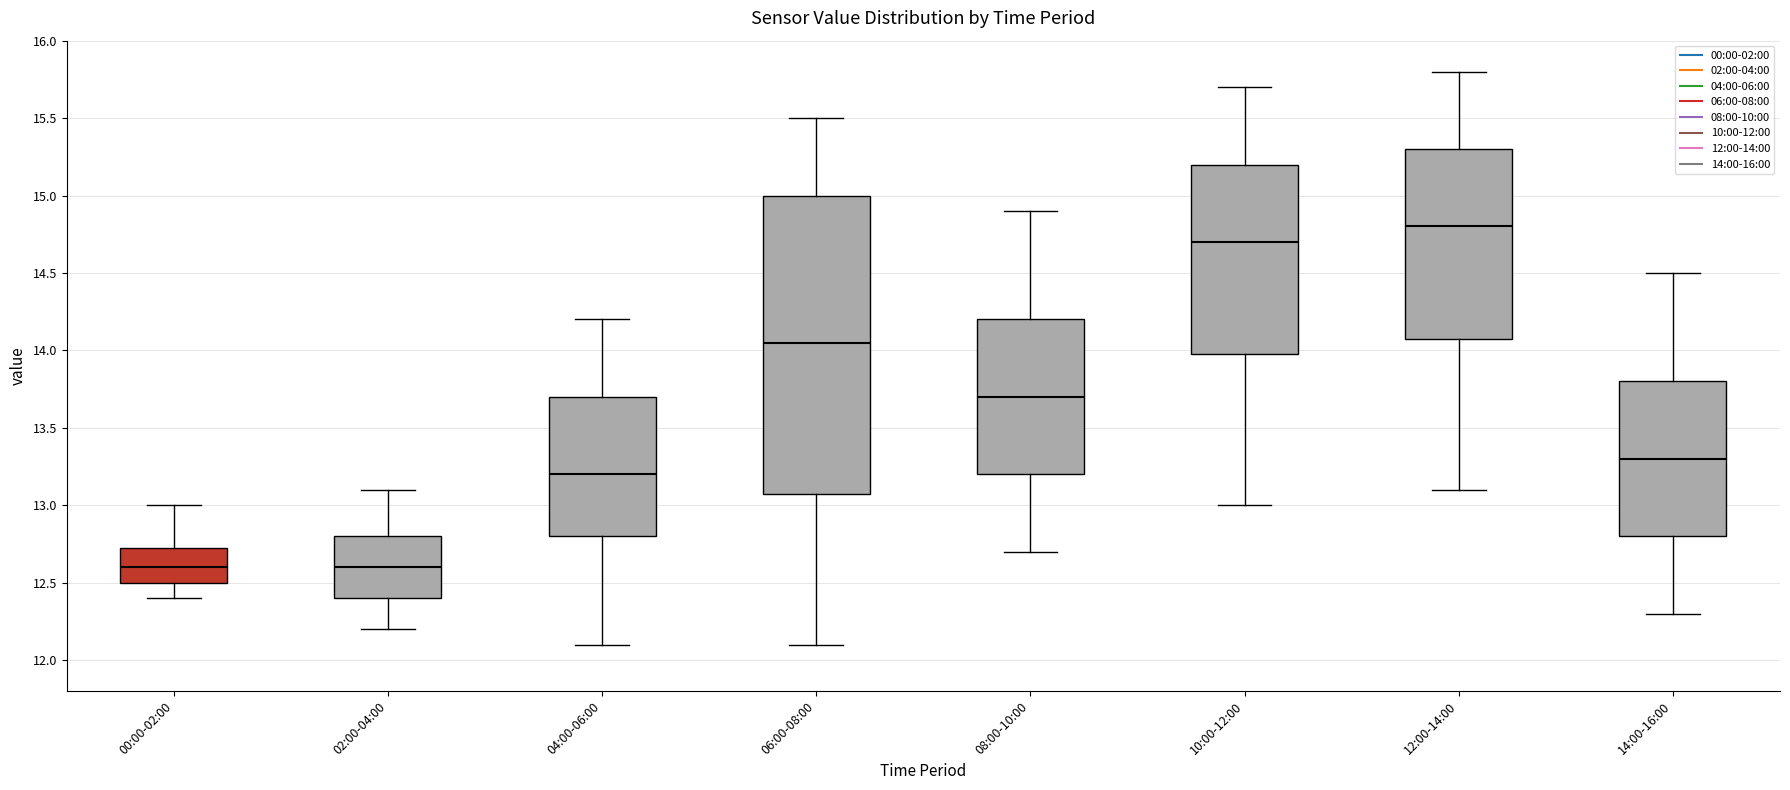

Reading left to right, transcribe this box plot: for each box, give where its median line is, the range the box spans, and where its two whiskers end, as read against the y-axis. The values are not printed on the chart, so give them approximately, as read against the axis.

00:00-02:00: median 12.60, box 12.50 to 12.75, whiskers 12.40 to 13.00
02:00-04:00: median 12.60, box 12.40 to 12.80, whiskers 12.20 to 13.10
04:00-06:00: median 13.20, box 12.80 to 13.70, whiskers 12.10 to 14.20
06:00-08:00: median 14.05, box 13.10 to 15.00, whiskers 12.10 to 15.50
08:00-10:00: median 13.70, box 13.20 to 14.20, whiskers 12.70 to 14.90
10:00-12:00: median 14.70, box 14.00 to 15.20, whiskers 13.00 to 15.70
12:00-14:00: median 14.80, box 14.10 to 15.30, whiskers 13.10 to 15.80
14:00-16:00: median 13.30, box 12.80 to 13.80, whiskers 12.30 to 14.50